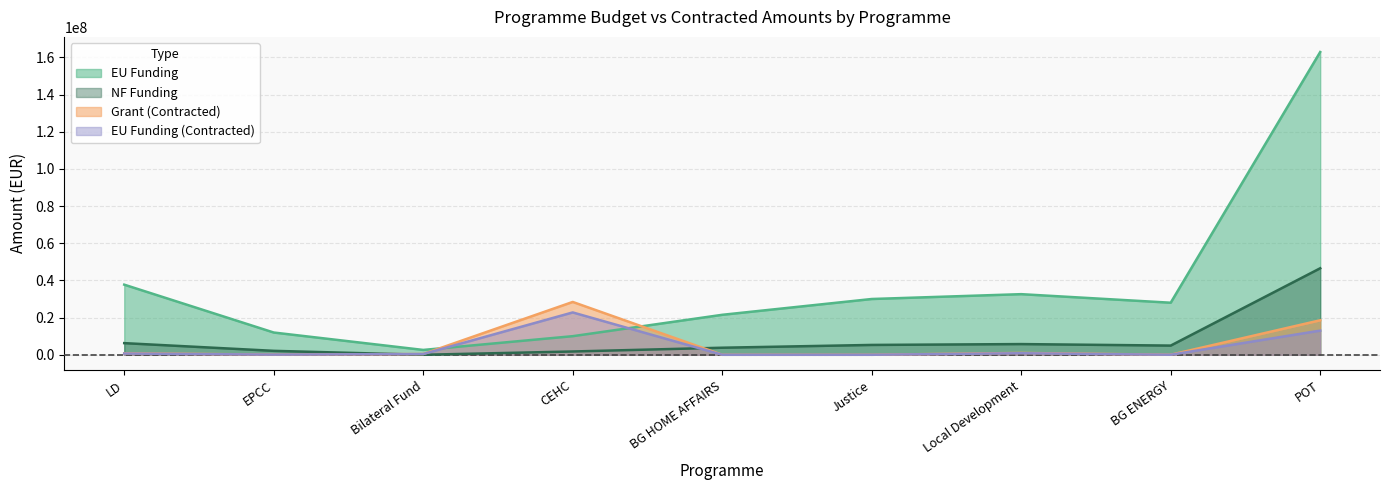

True or false: EU Funding (Contracted) has more than 1 points higher than both neighbors.

True